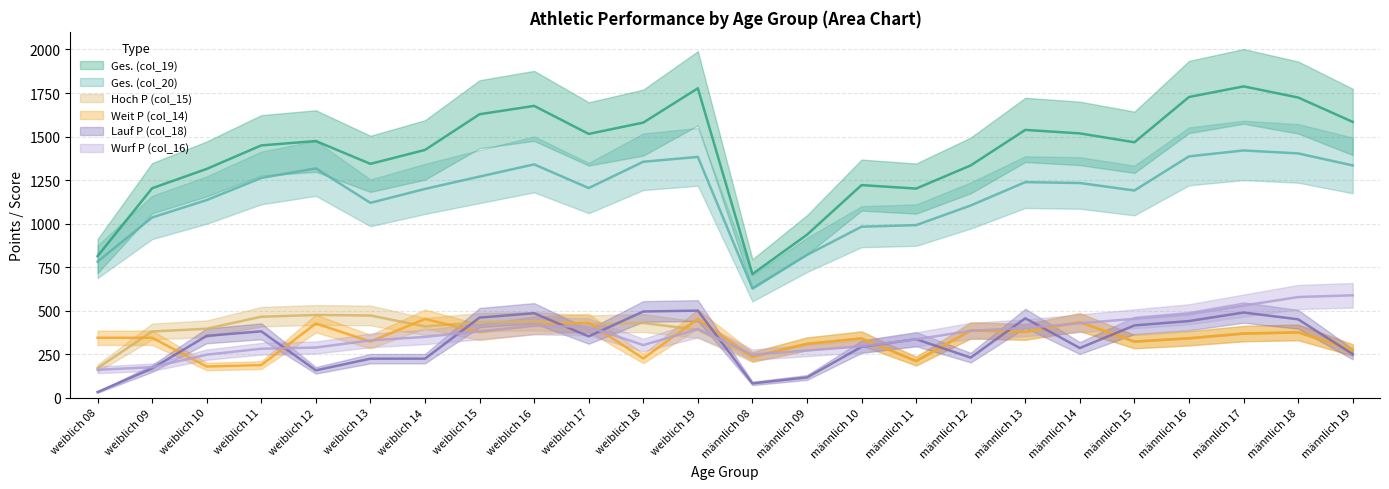

What is the greatest value displayed?

1788